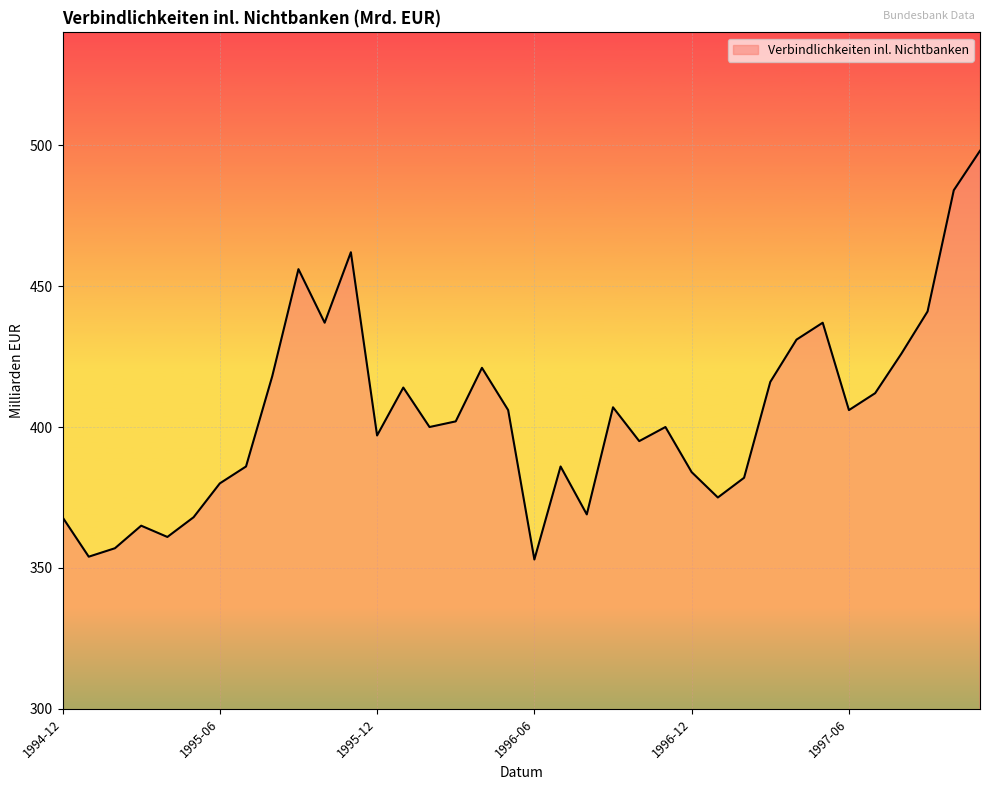

How many interior local valleys (lower than both neighbors) does the data have?

10